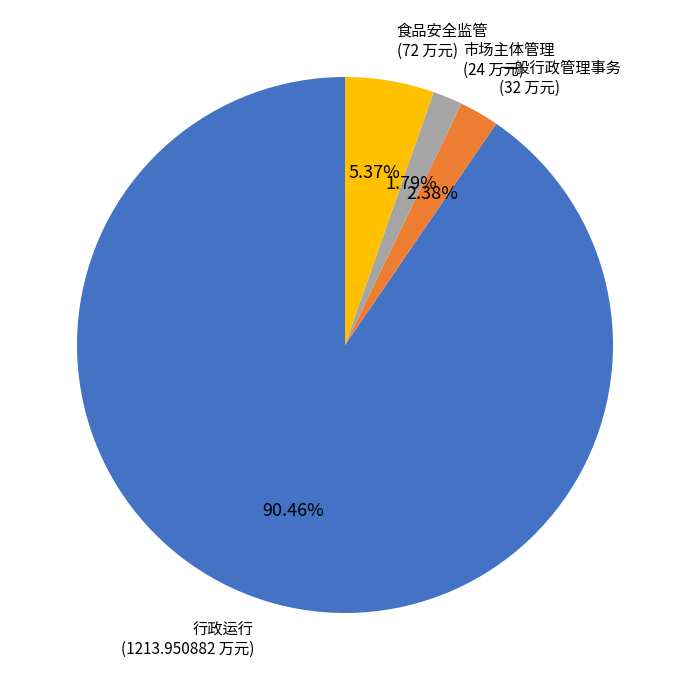

How many segments does this pie chart have?

4